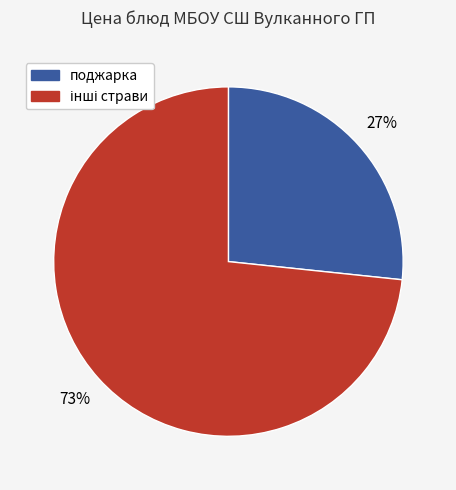

To the nearest percent, what is the average slice percentage?

50%